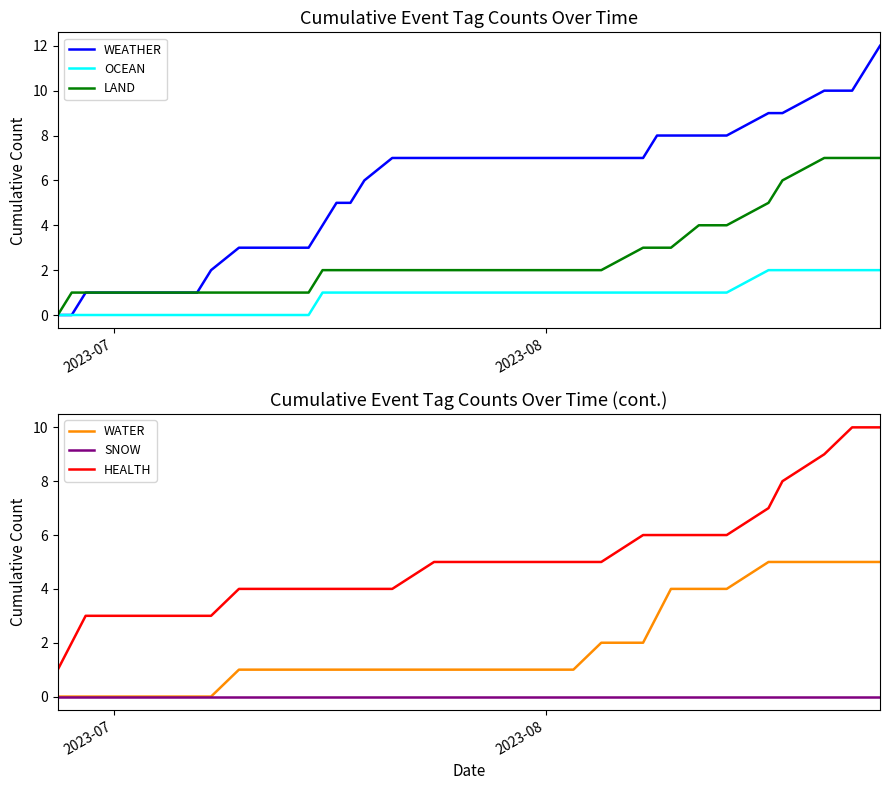

True or false: OCEAN and SNOW intersect in this chart.

False